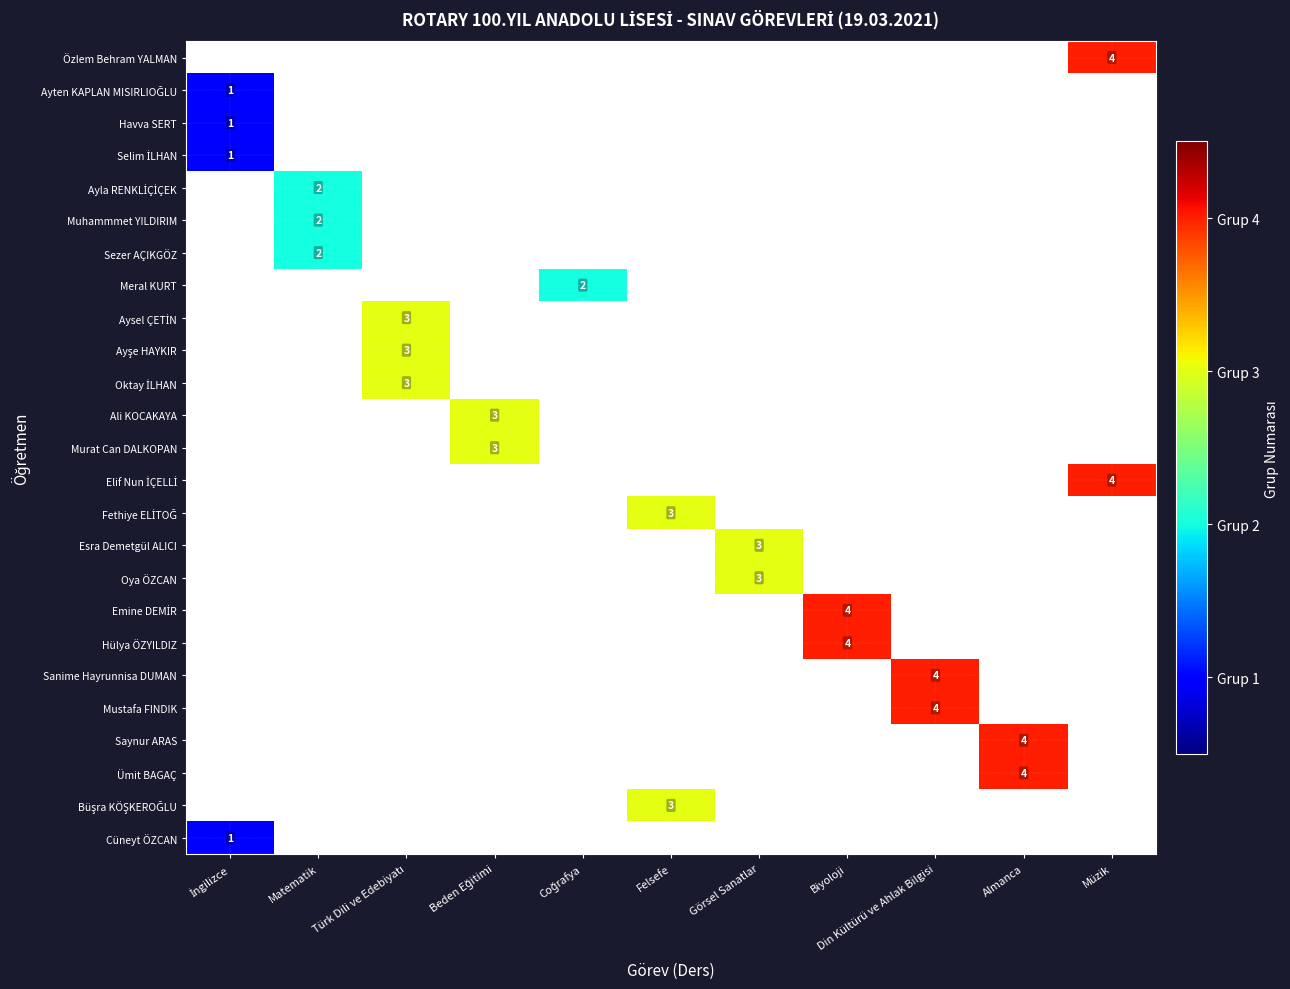

At Matematik, list the series in order from largest to smallest.

Ayla RENKLİÇİÇEK, Muhammmet YILDIRIM, Sezer AÇIKGÖZ, Özlem Behram YALMAN, Ayten KAPLAN MISIRLIOĞLU, Havva SERT, Selim İLHAN, Meral KURT, Aysel ÇETİN, Ayşe HAYKIR, Oktay İLHAN, Ali KOCAKAYA, Murat Can DALKOPAN, Elif Nun İÇELLİ, Fethiye ELİTOĞ, Esra Demetgül ALICI, Oya ÖZCAN, Emine DEMİR, Hülya ÖZYILDIZ, Sanime Hayrunnisa DUMAN, Mustafa FINDIK, Saynur ARAS, Ümit BAGAÇ, Büşra KÖŞKEROĞLU, Cüneyt ÖZCAN